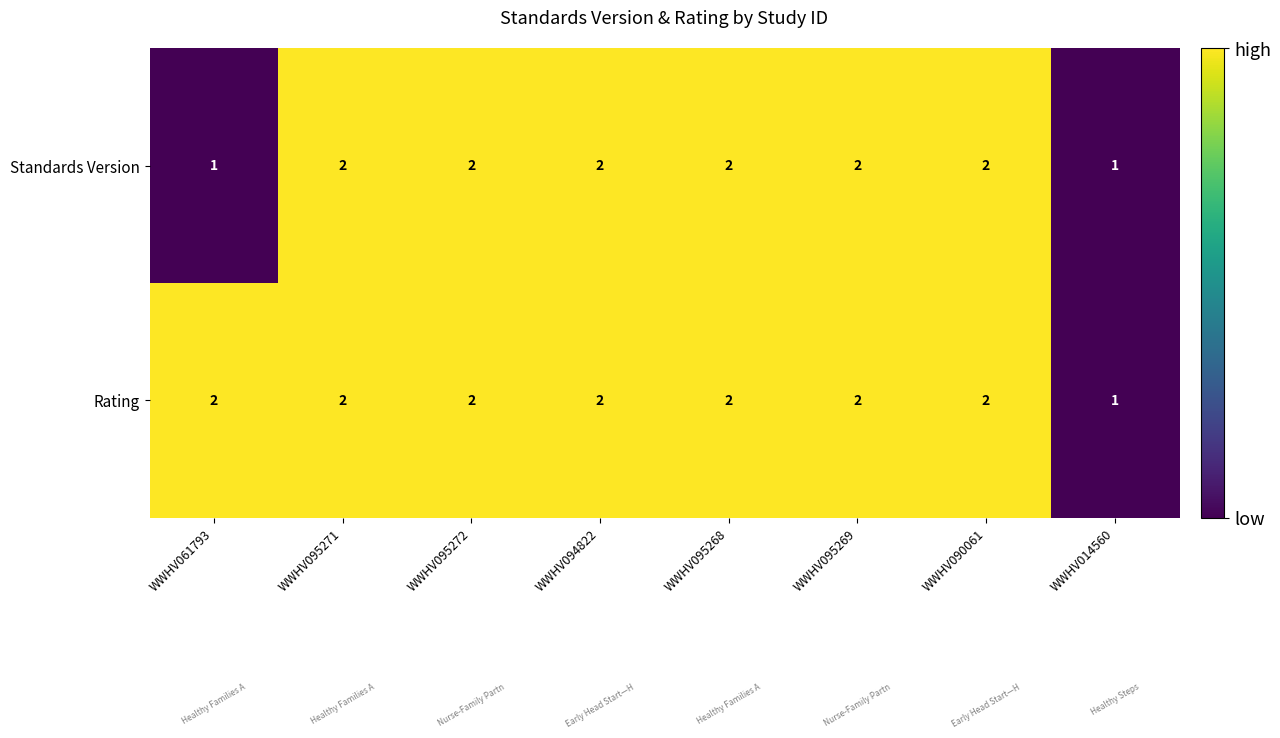

Which series changed the most between WWHV061793 and WWHV095271?

Standards Version